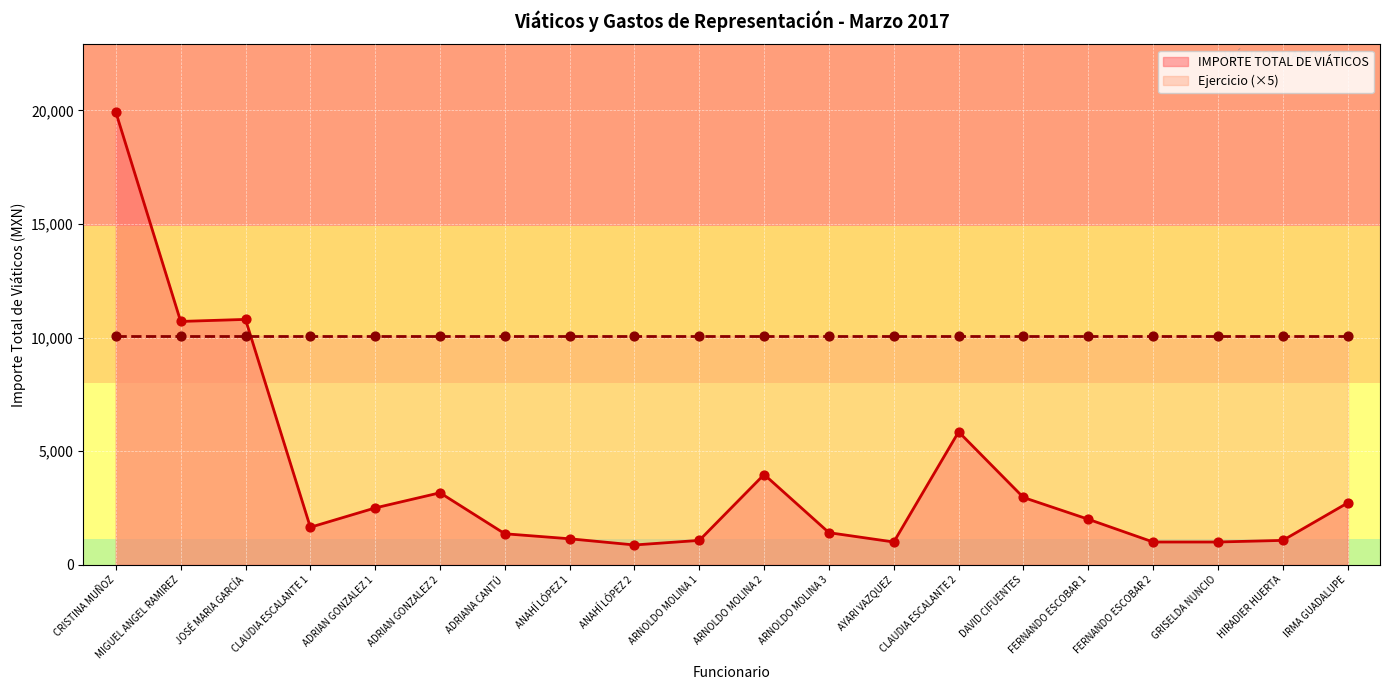

Which has a higher value, GRISELDA NUNCIO or AYARI VAZQUEZ?

GRISELDA NUNCIO